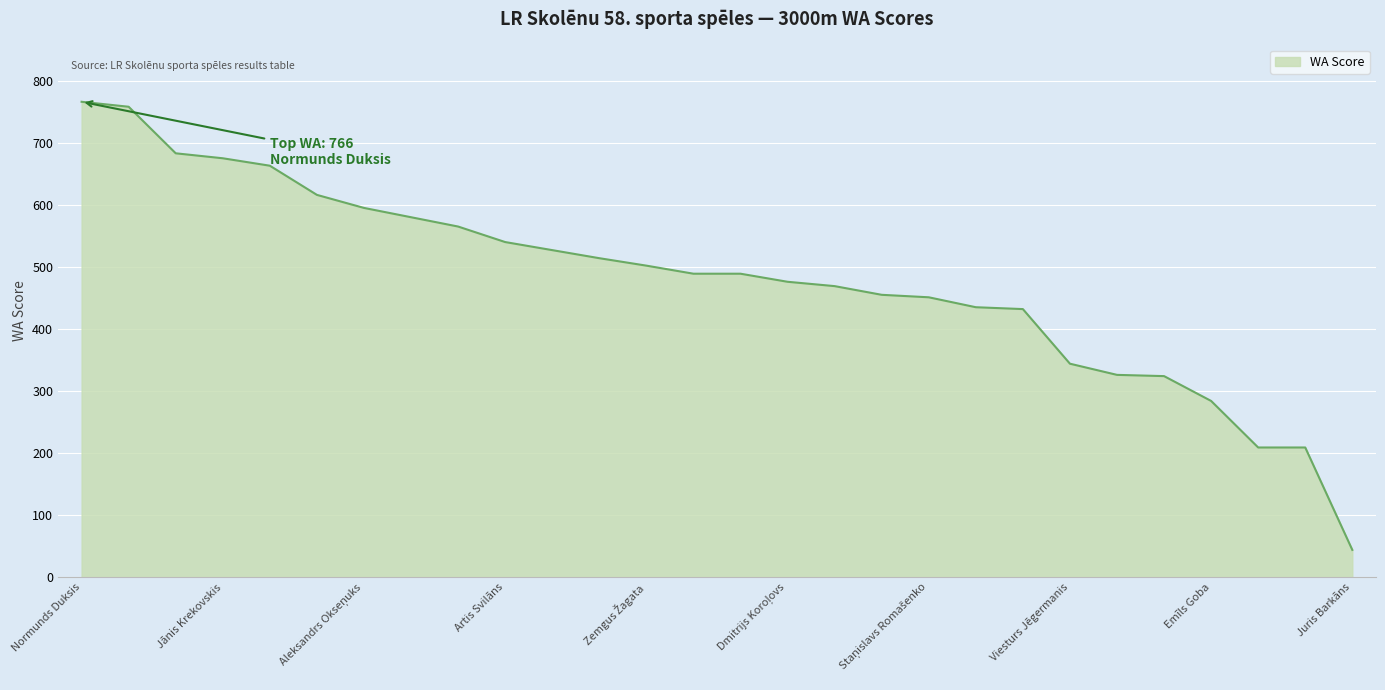

What is the maximum value shown in the chart?

766